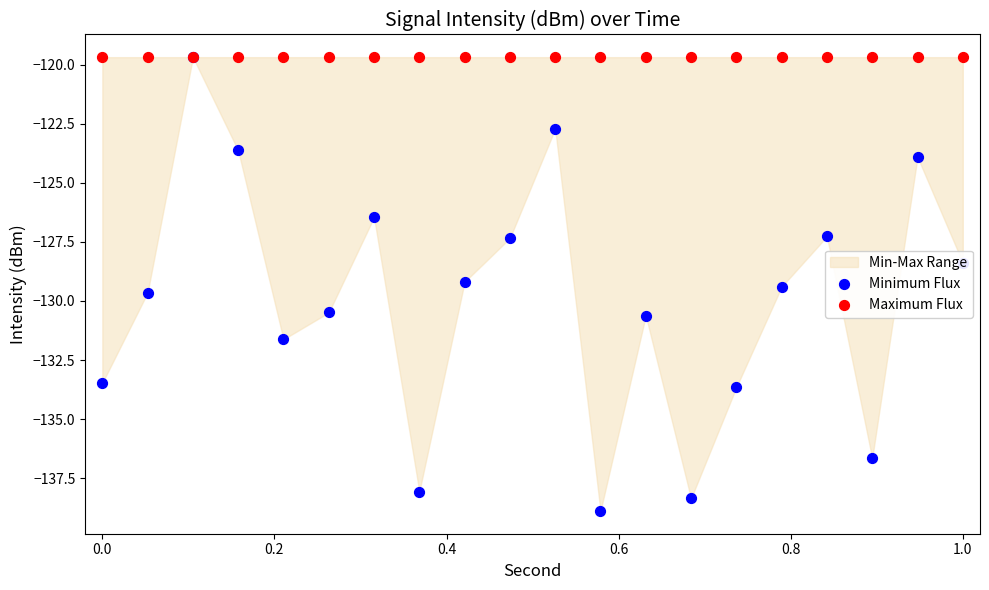

Which series contains the highest Y value?

Minimum Flux